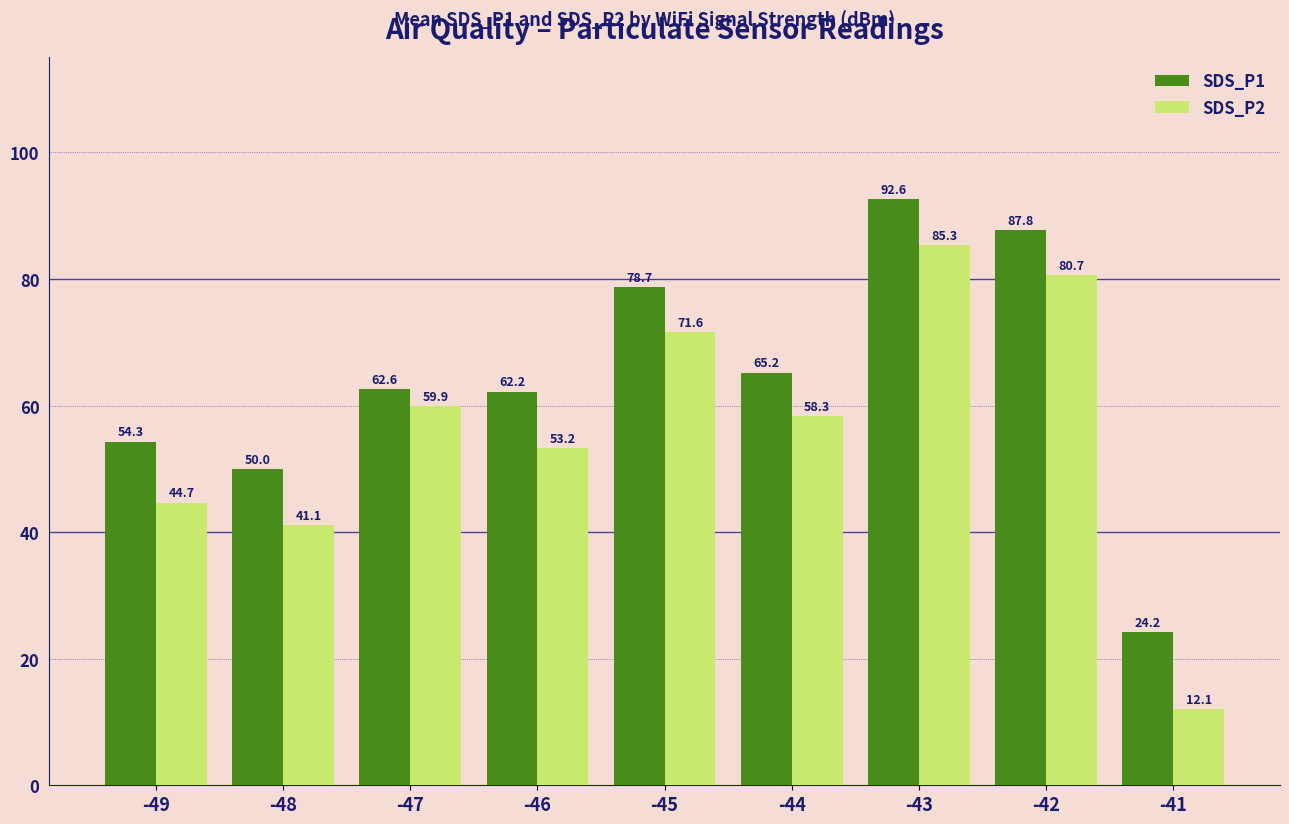

What is the value of the SDS_P1 bar at the 1st from the left?

54.3